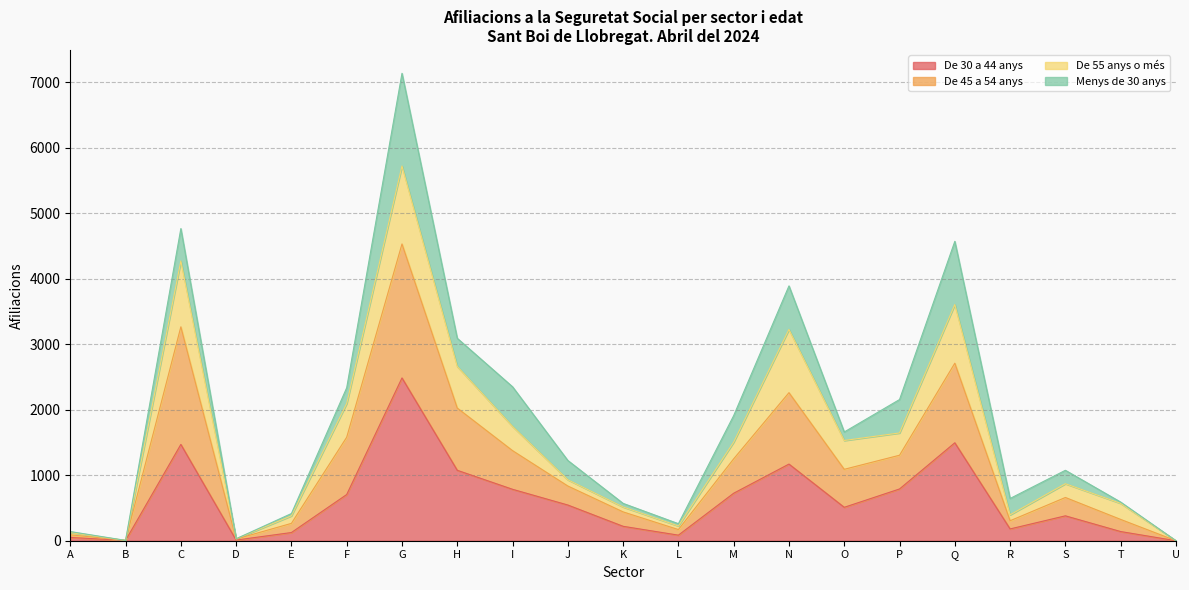

What is the total value across all series at I?

2350